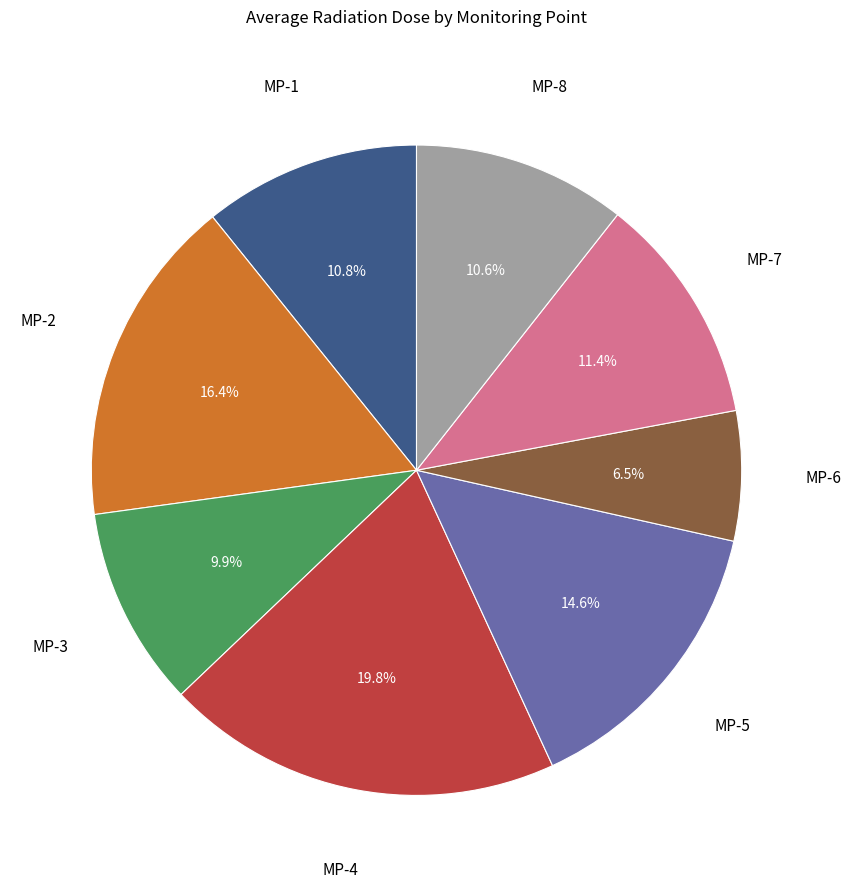

Is there any slice that represents more than half of the pie?

No